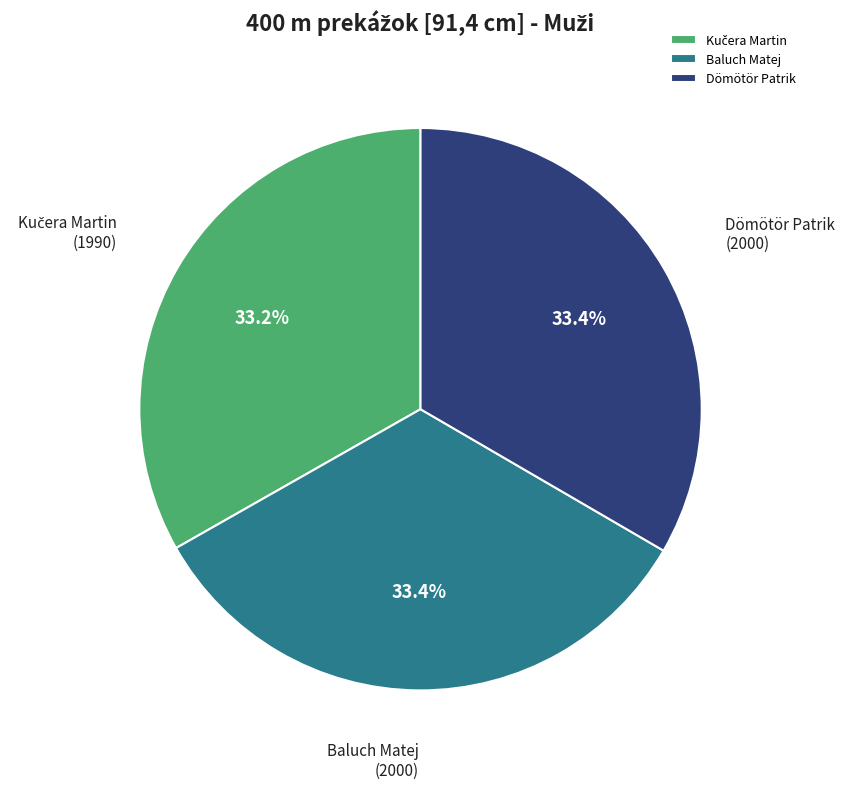

Do Dömötör Patrik and Baluch Matej together represent more than half of the pie?

Yes